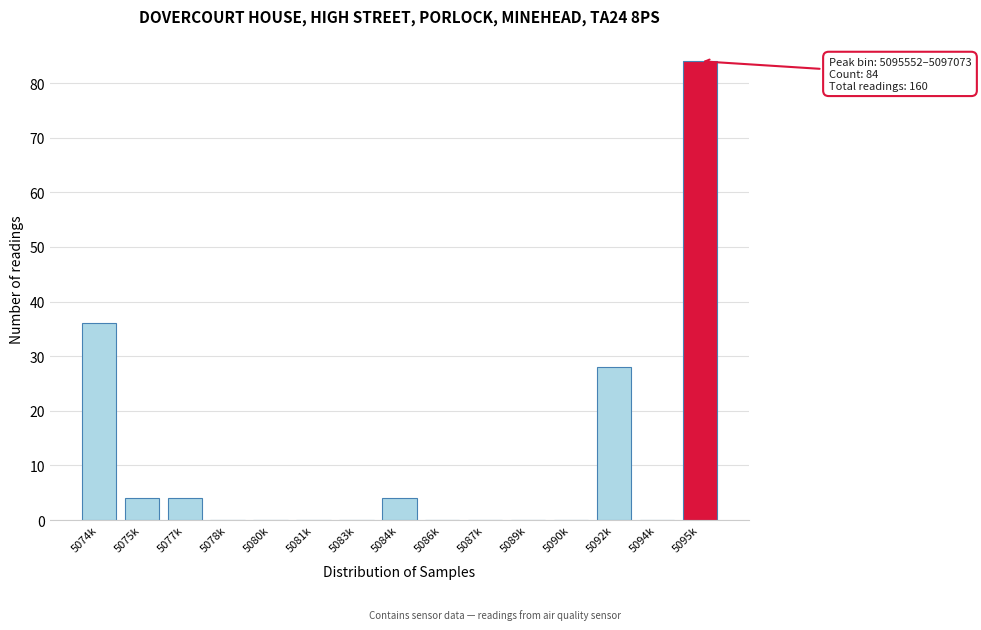

Reading left to right, what are all the values shown in this chart?

5074k=36	5075k=4	5077k=4	5078k=0	5080k=0	5081k=0	5083k=0	5084k=4	5086k=0	5087k=0	5089k=0	5090k=0	5092k=28	5094k=0	5095k=84